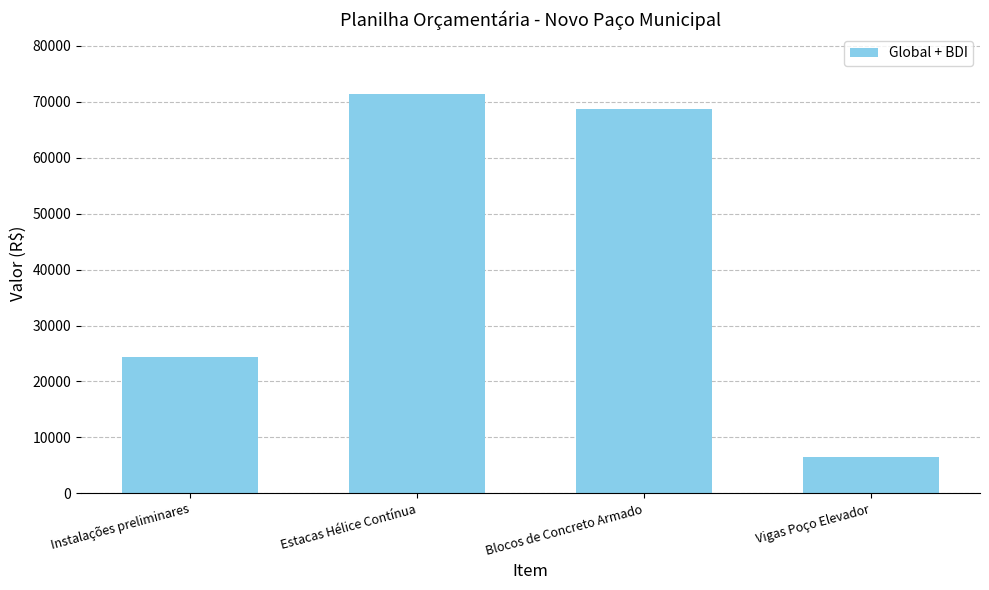

The chart shows a value of 68709.5 at Blocos de Concreto Armado. True or false?

True